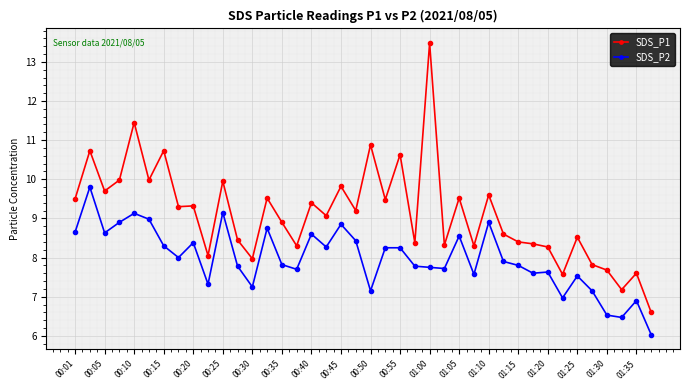

True or false: SDS_P1 and SDS_P2 intersect in this chart.

False